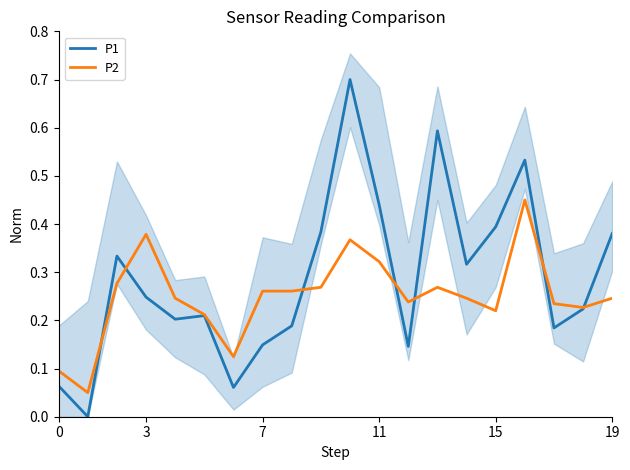

What is the maximum value for P1?

0.7